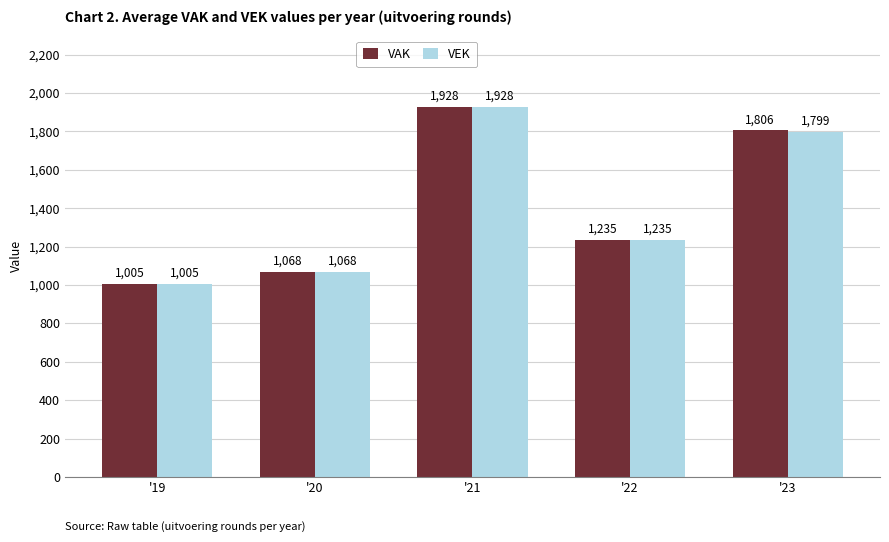

Reading left to right, what are all the values shown in this chart?

VAK: '19=1005	'20=1068	'21=1928	'22=1235	'23=1806
VEK: '19=1005	'20=1068	'21=1928	'22=1235	'23=1799